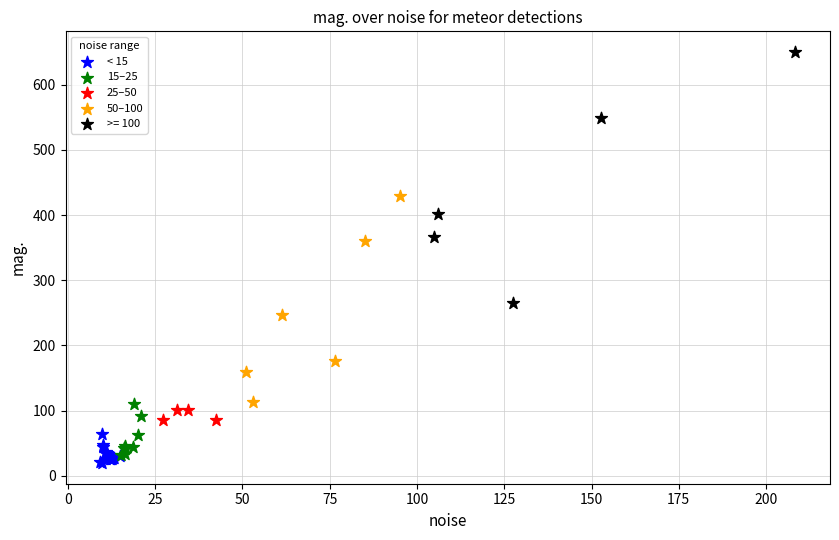

Which series contains the highest Y value?

>= 100